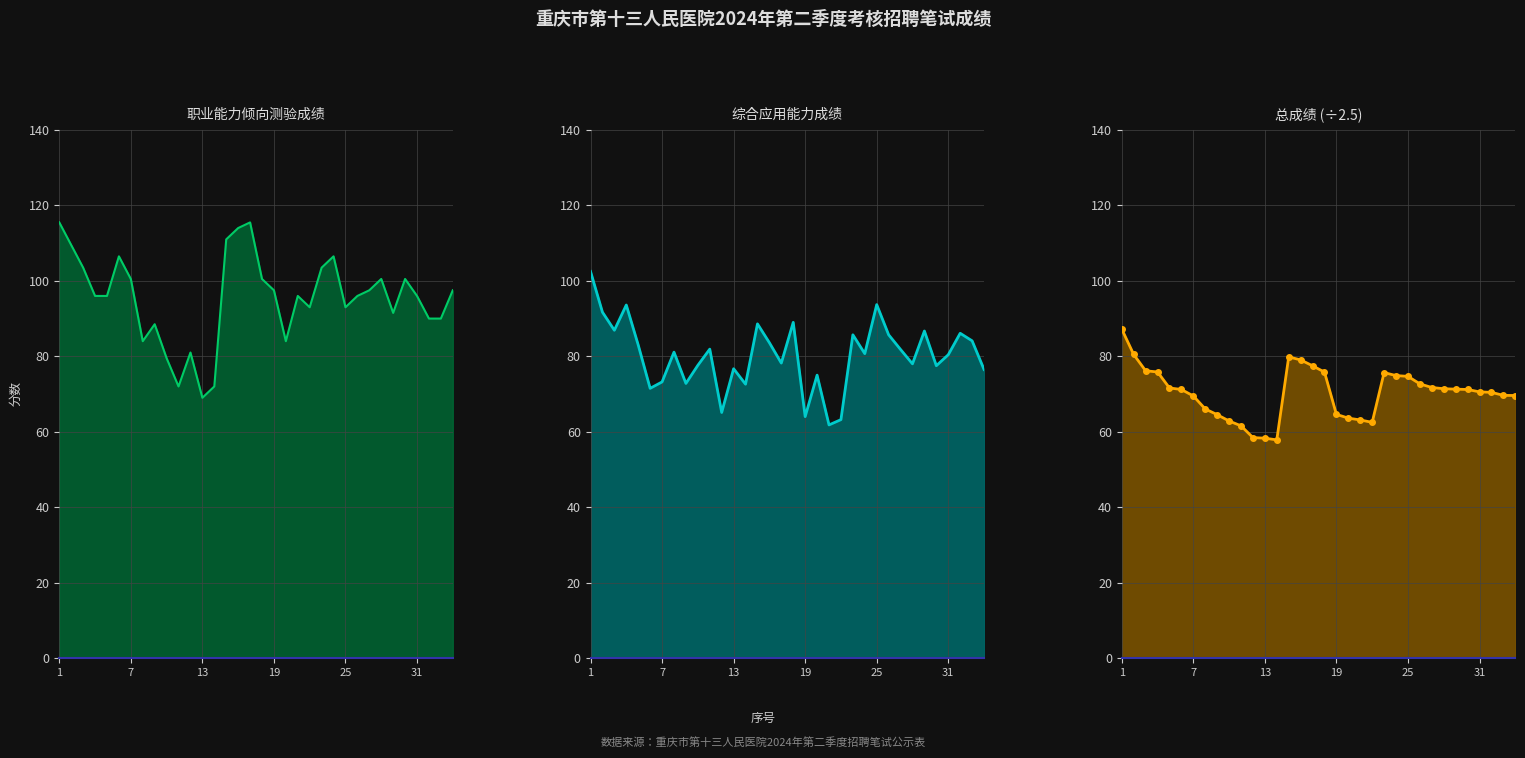

Is the value of 总成绩 at 32 greater than the value of 职业能力倾向测验成绩 at 30?

No